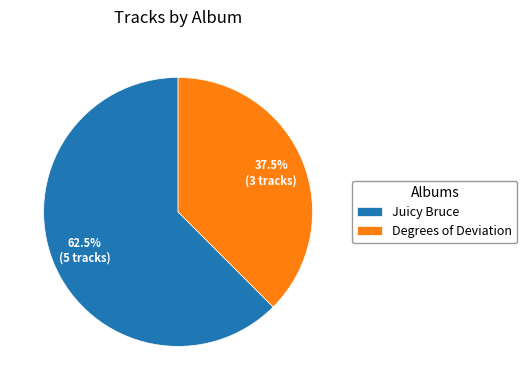

Rank the categories by value from highest to lowest.

Juicy Bruce, Degrees of Deviation